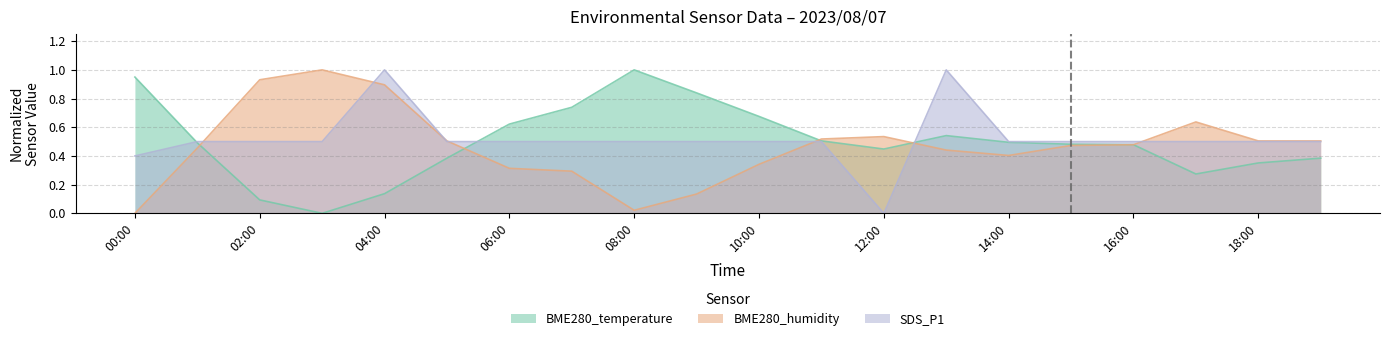

In BME280_temperature, how many points are lower than both neighbors (excluding endpoints)?

3